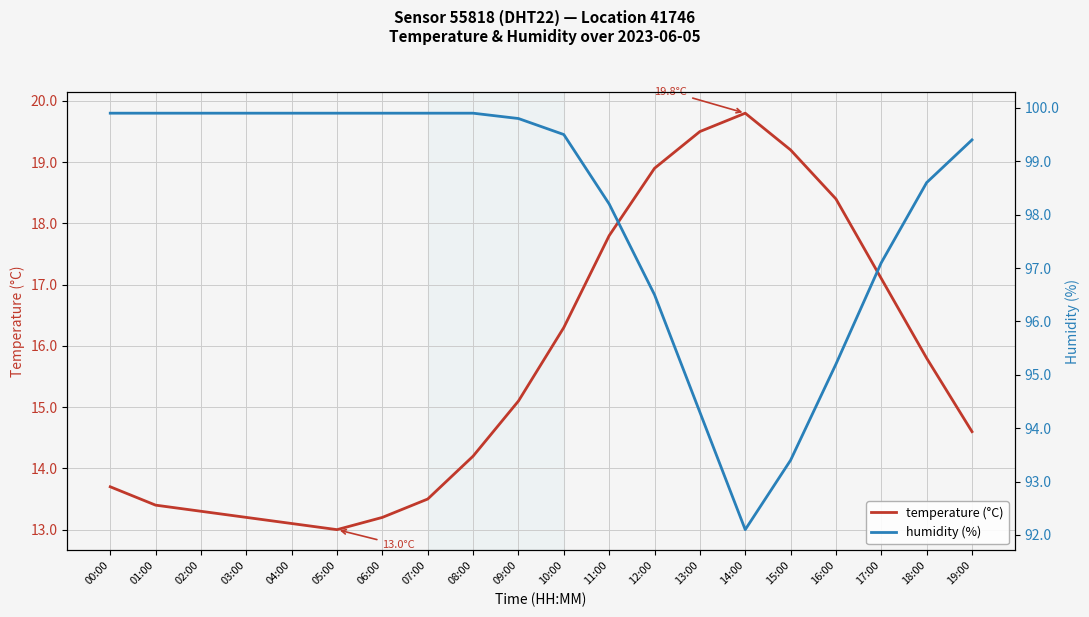

What is the label of the 15th point from the right?

05:00